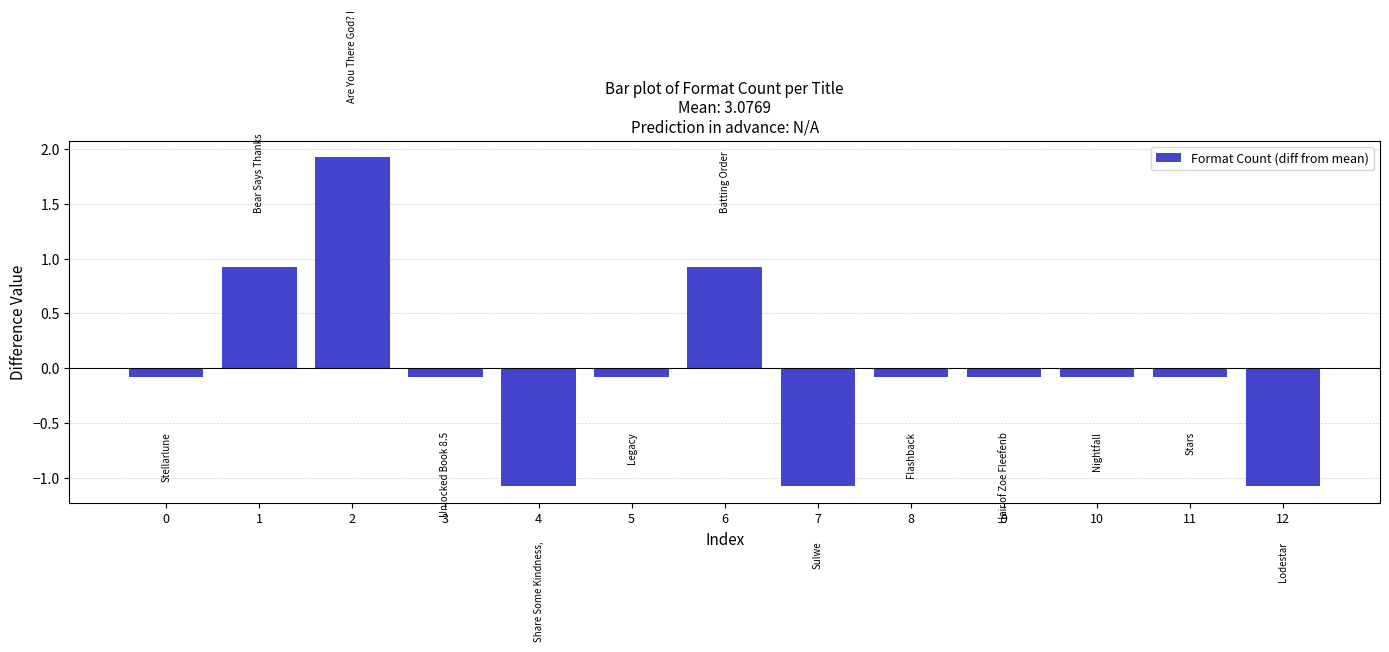

What is the difference between the values at 1 and 11?

1.0